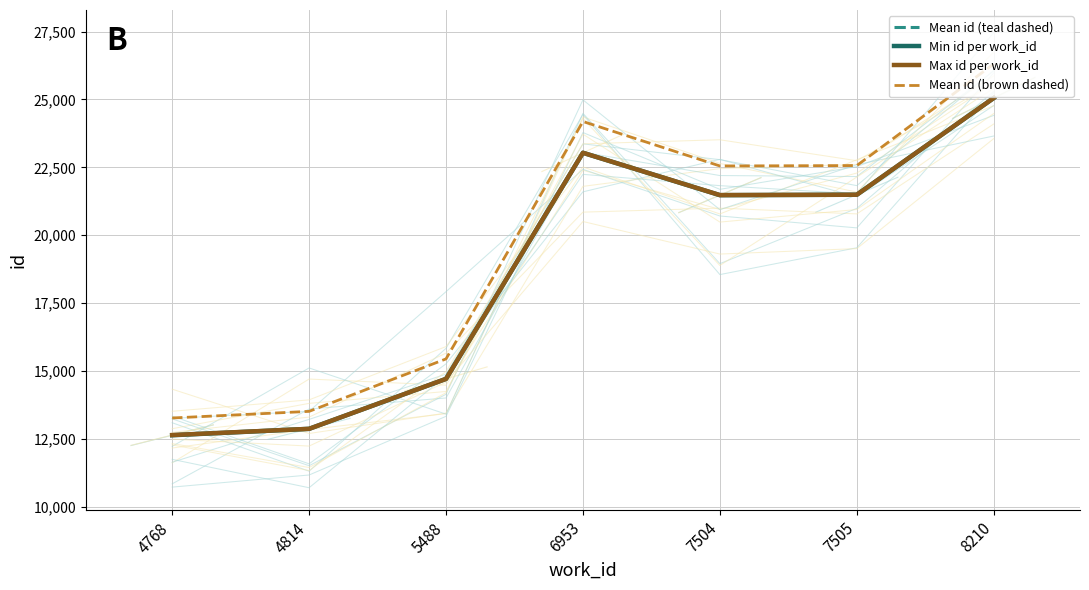

Reading left to right, extract all data points from this chart.

Mean id (teal dashed): 4768=12636.5	4814=12869.0	5488=14709.0	6953=23036.0	7504=21476.5	7505=21491.0	8210=25054.0
Min id per work_id: 4768=12633.0	4814=12869.0	5488=14709.0	6953=23036.0	7504=21475.0	7505=21491.0	8210=25053.0
Max id per work_id: 4768=12640.0	4814=12869.0	5488=14709.0	6953=23036.0	7504=21478.0	7505=21491.0	8210=25055.0
Mean id (brown dashed): 4768=13268.3	4814=13512.5	5488=15444.5	6953=24187.8	7504=22550.3	7505=22565.5	8210=26306.7